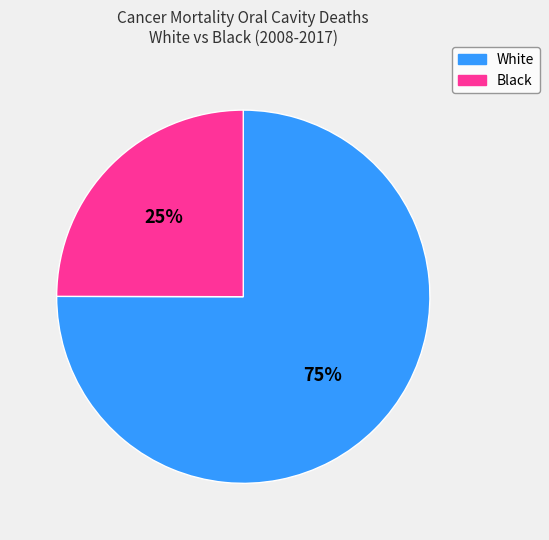

Is there any slice that represents more than half of the pie?

Yes